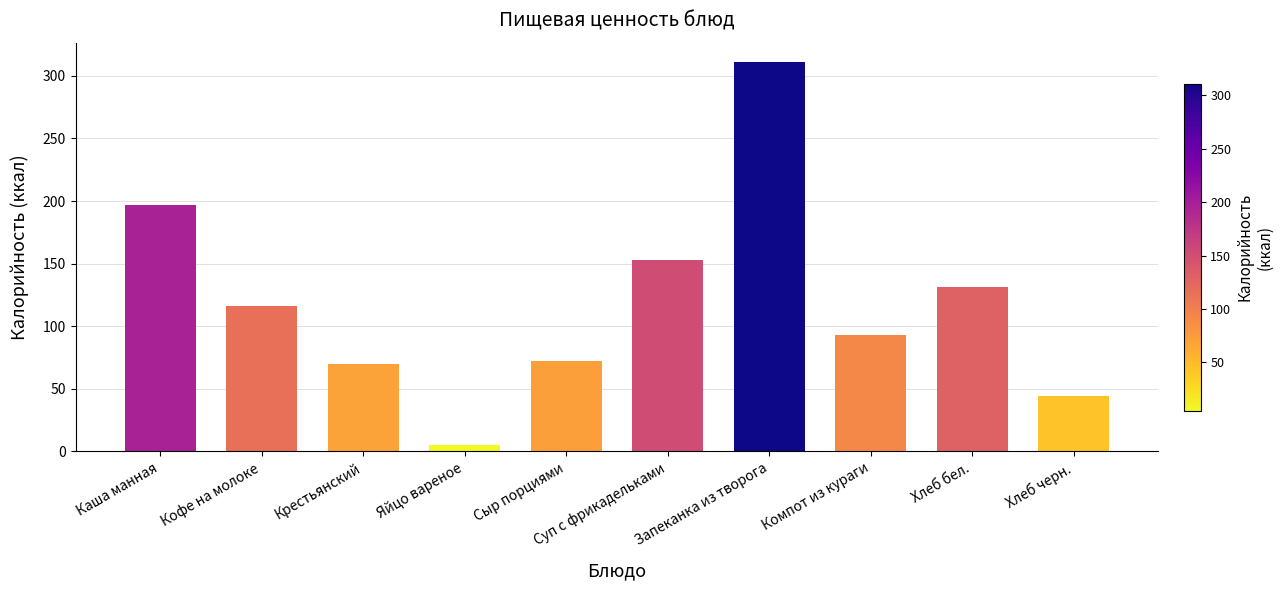

What is the average value?

119